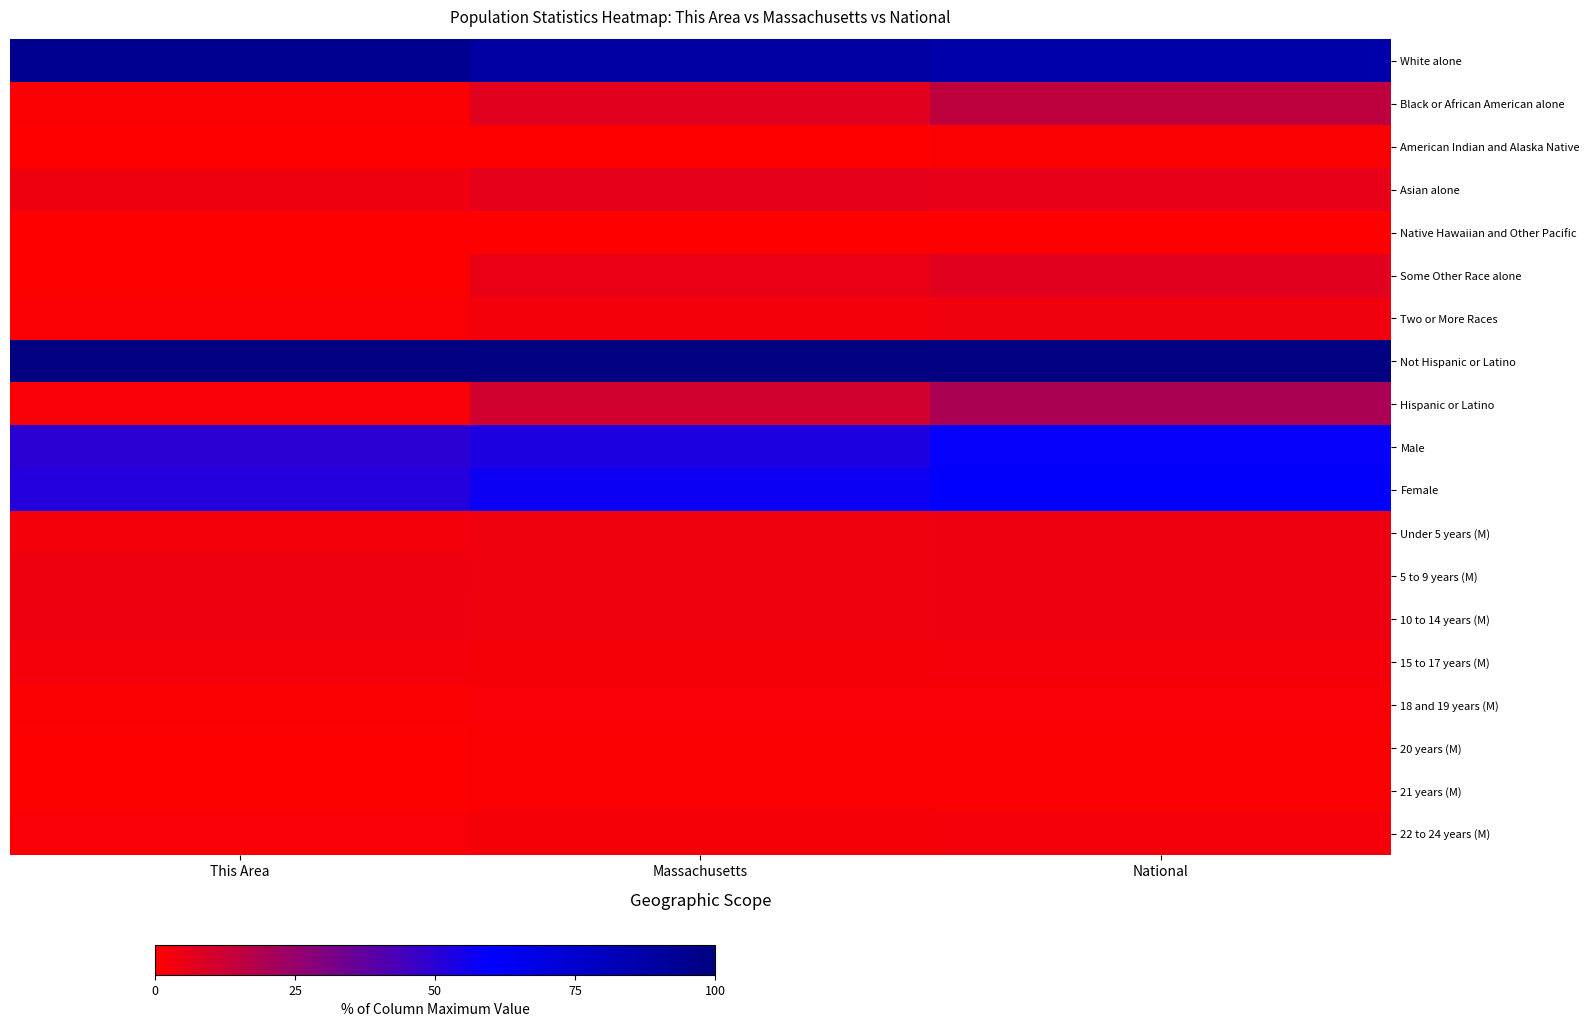

What is the difference between the highest and lowest values at National?

99.8